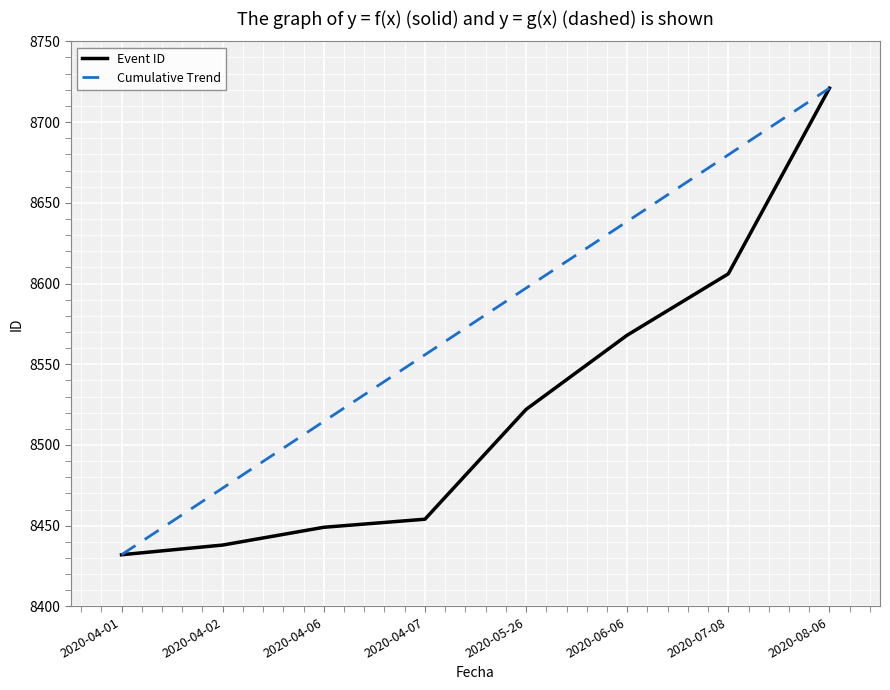

The Cumulative Trend series shows 8432.0 at 2020-04-01. True or false?

True